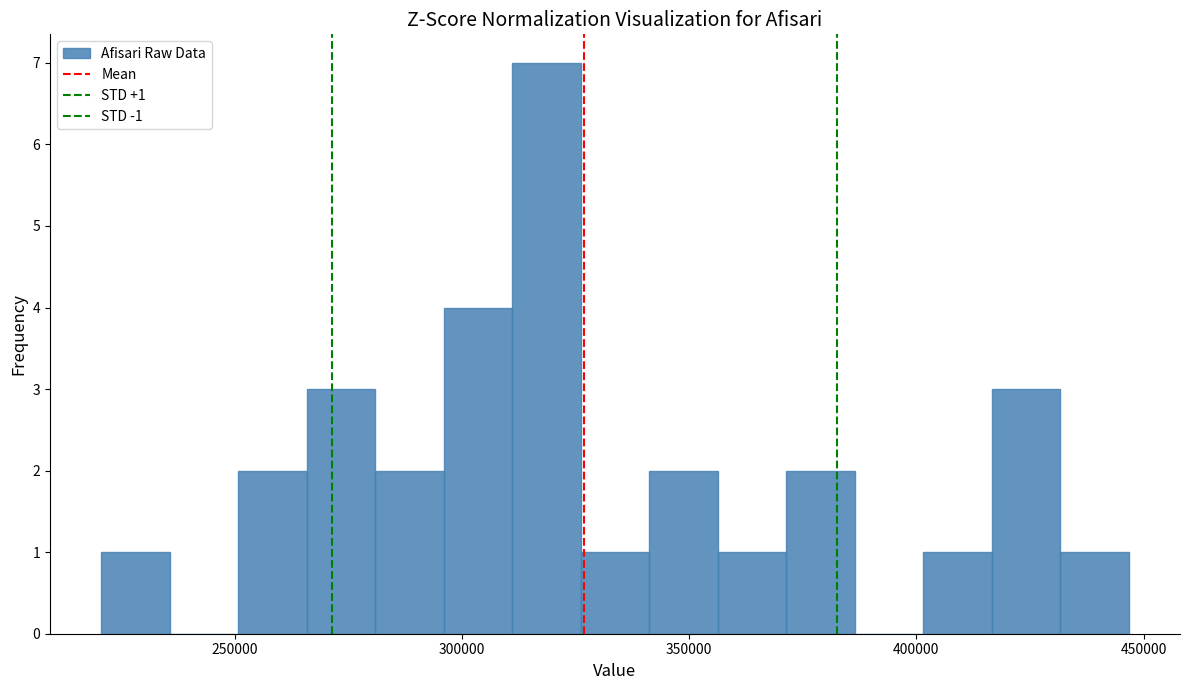

Around what value on the x-axis is the tallest bar? Give the approximate position of its centre, as read against the axis.

320000